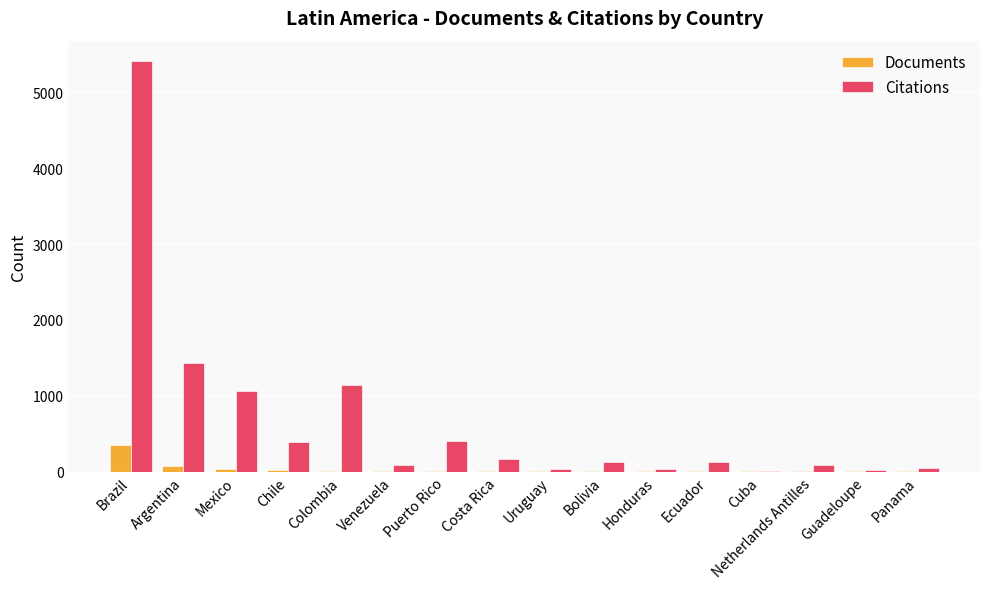

At which label is Citations closest to 2710?

Argentina